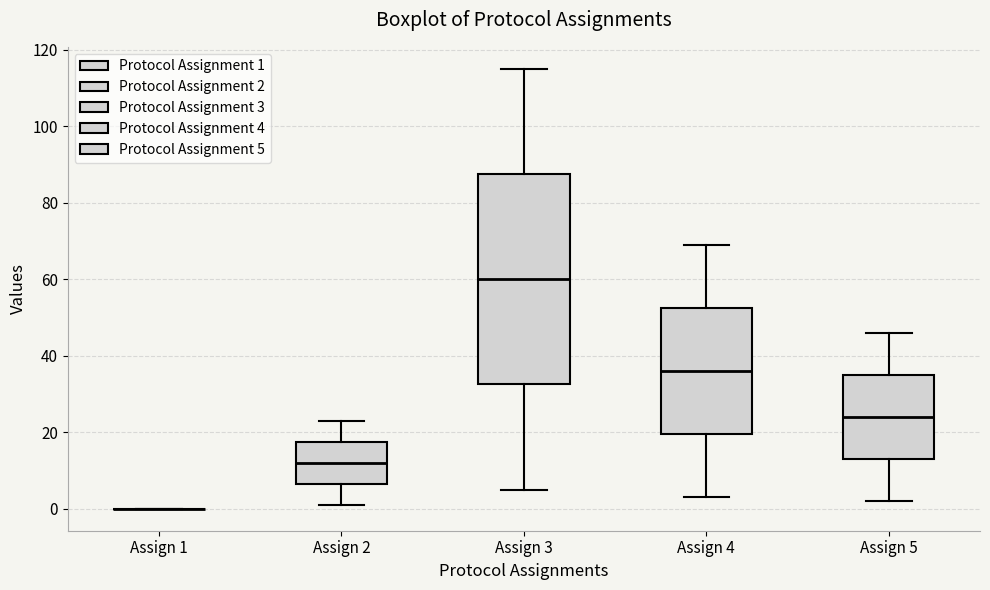

Reading left to right, transcribe this box plot: for each box, give where its median line is, the range the box spans, and where its two whiskers end, as read against the y-axis. The values are not printed on the chart, so give them approximately, as read against the axis.

Assign 1: box collapsed to a line at 0, whiskers 0 to 0
Assign 2: median 12, box 6 to 18, whiskers 2 to 24
Assign 3: median 60, box 32 to 88, whiskers 6 to 116
Assign 4: median 36, box 20 to 52, whiskers 4 to 70
Assign 5: median 24, box 14 to 36, whiskers 2 to 46